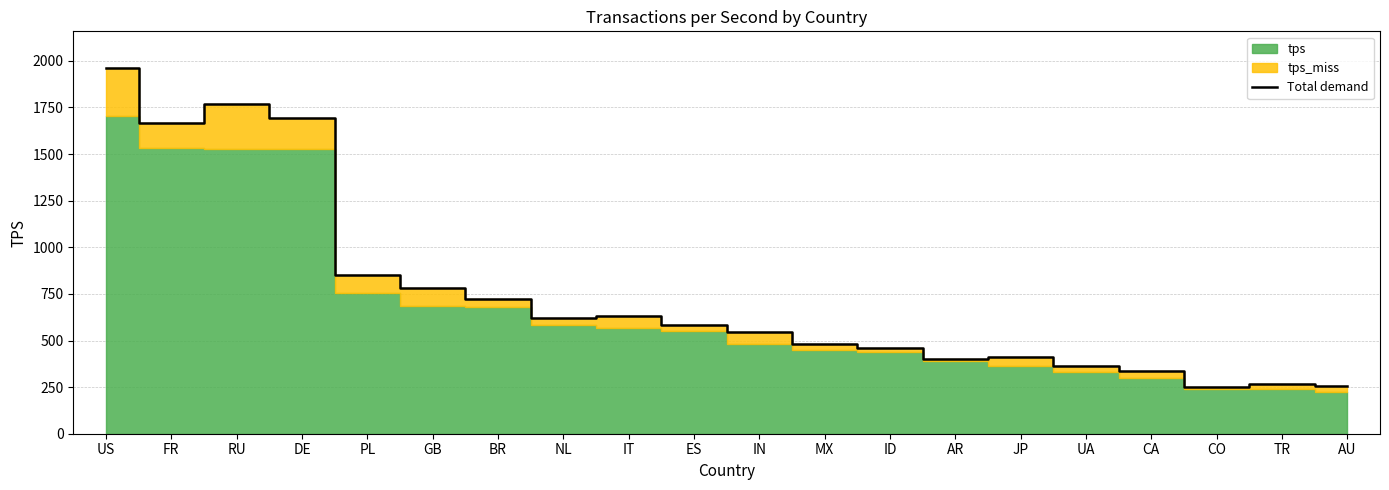

Rank the categories by value from highest to lowest.

US, RU, DE, FR, PL, GB, BR, IT, NL, ES, IN, MX, ID, JP, AR, UA, CA, TR, AU, CO